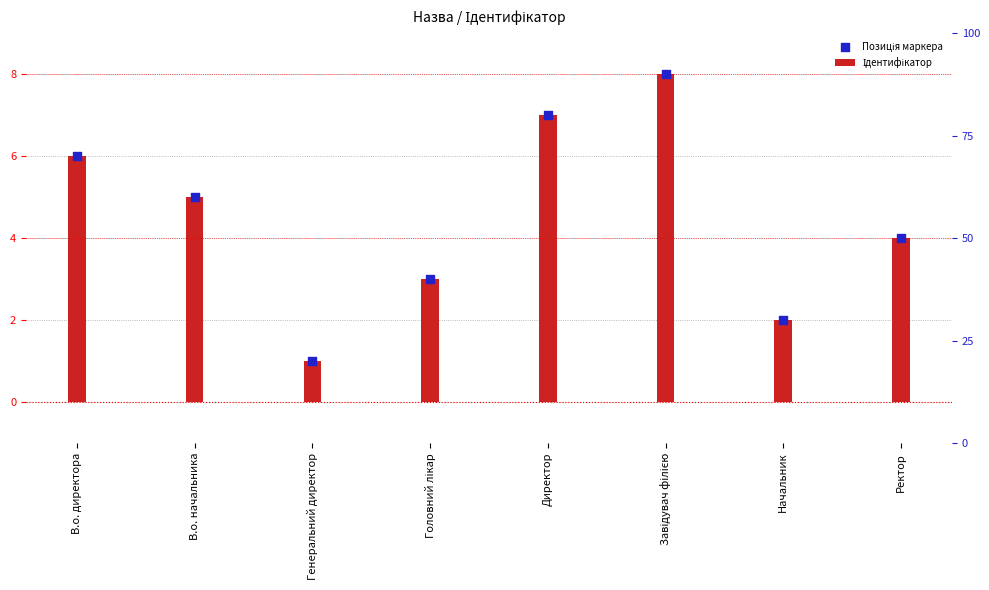

At how many categories does at least one series exceed 4?

4